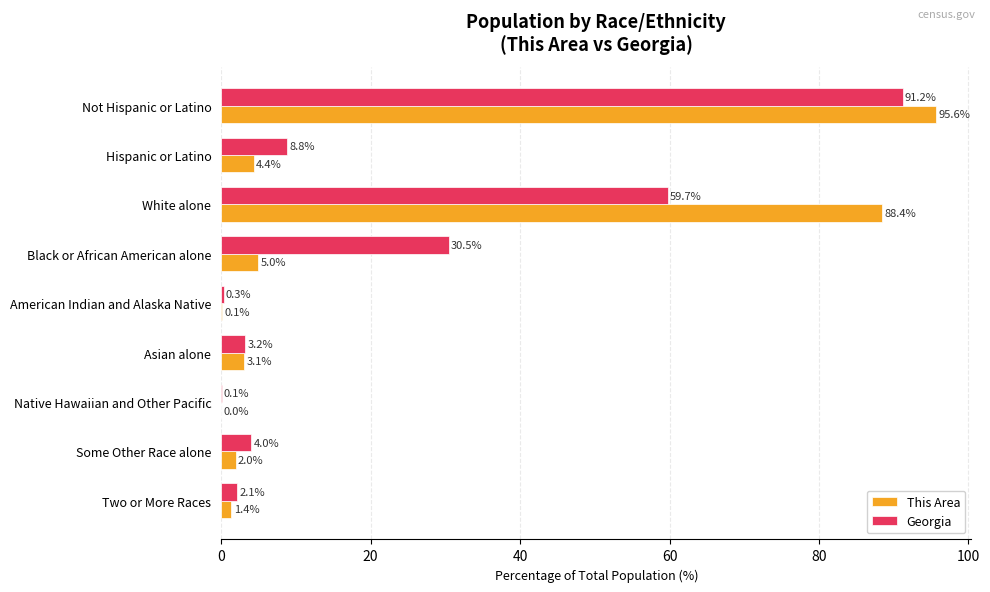

At which label is This Area closest to 47?

White alone